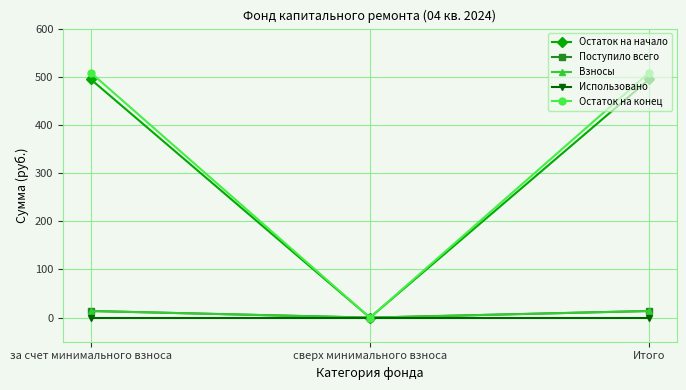

Which series has the largest total across all categories?

Остаток на конец